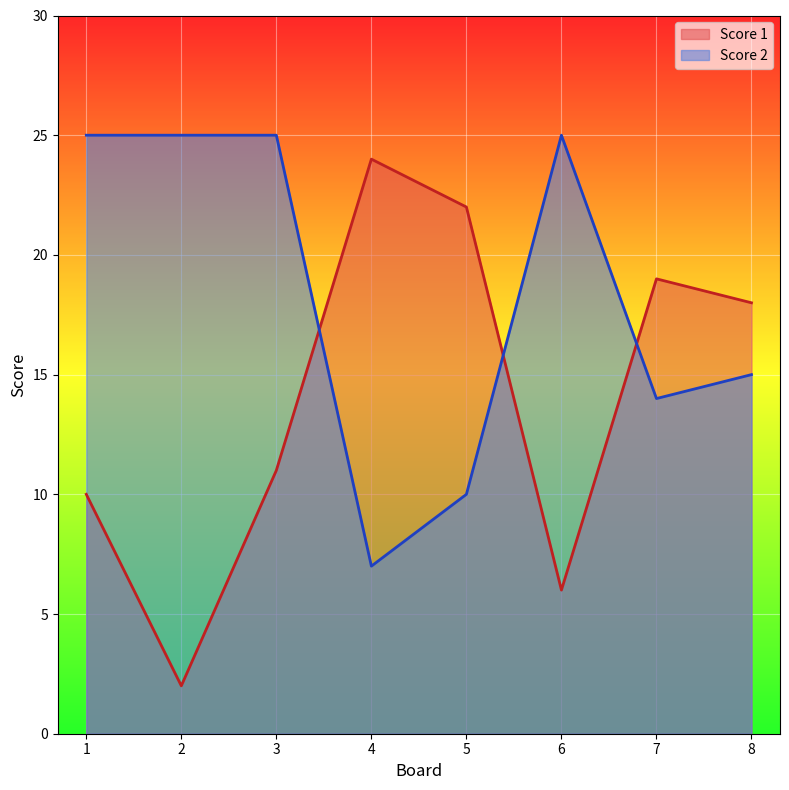

Which series has the largest range (max minus min)?

Score 1